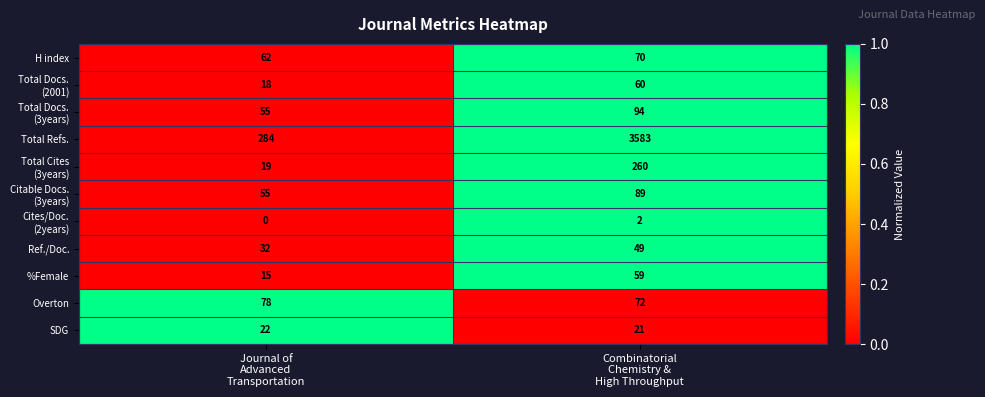

Which series has the largest total across all categories?

Total Refs.